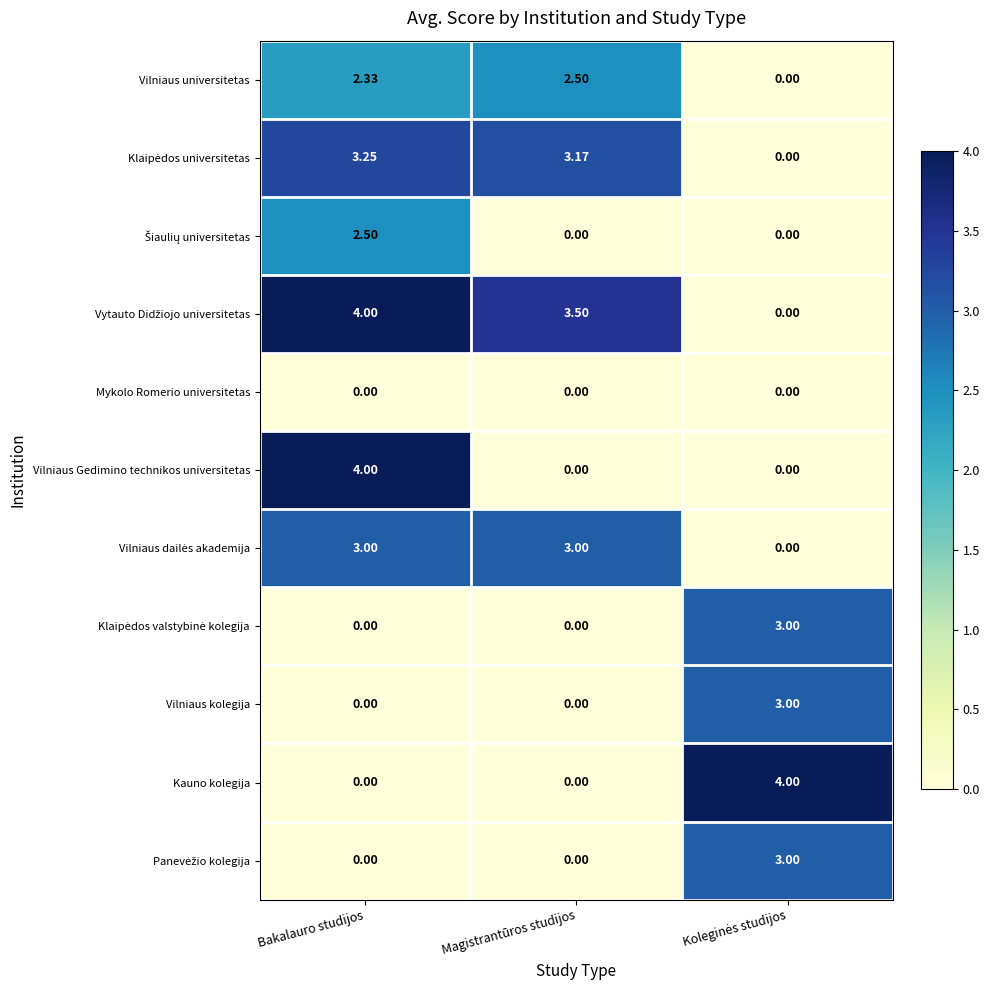

At which category is the sum across all series the highest?

Bakalauro studijos